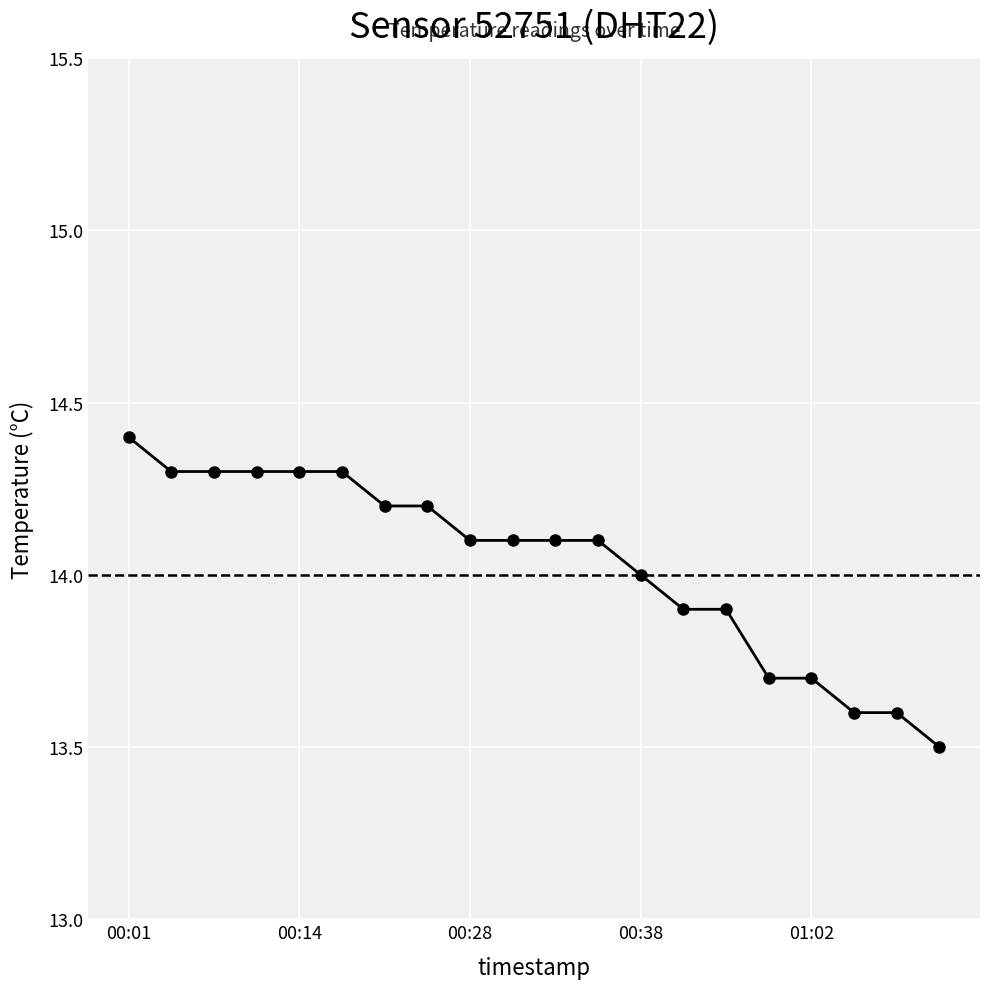

What is the smallest value displayed?

13.5